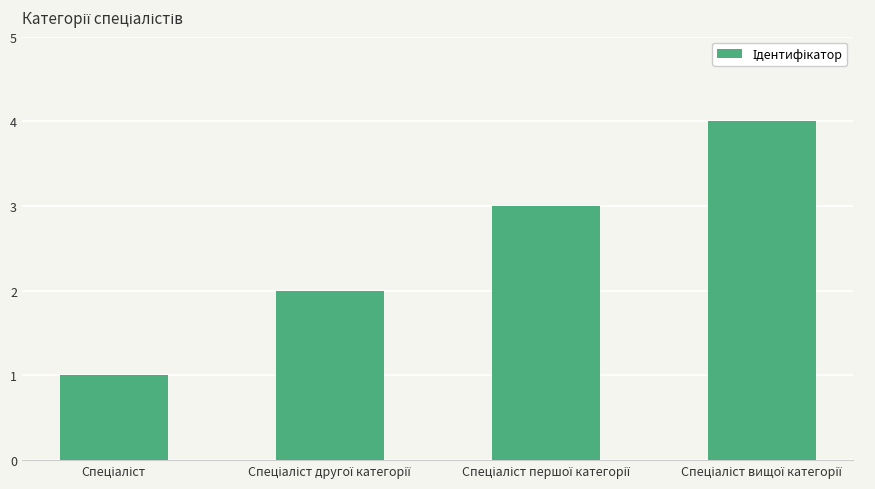

What is the sum of all values?

10